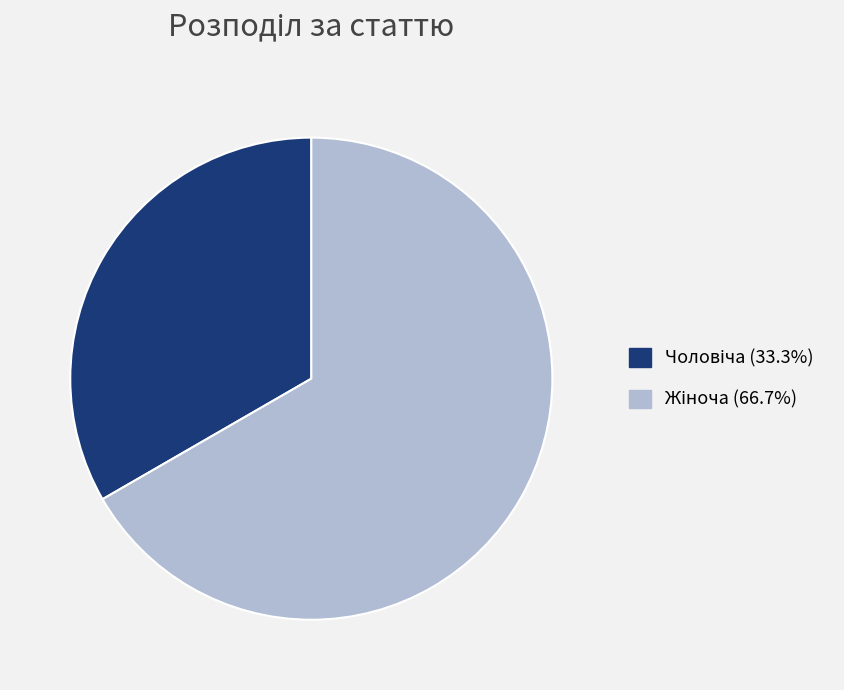

Does any single category account for the majority?

Yes